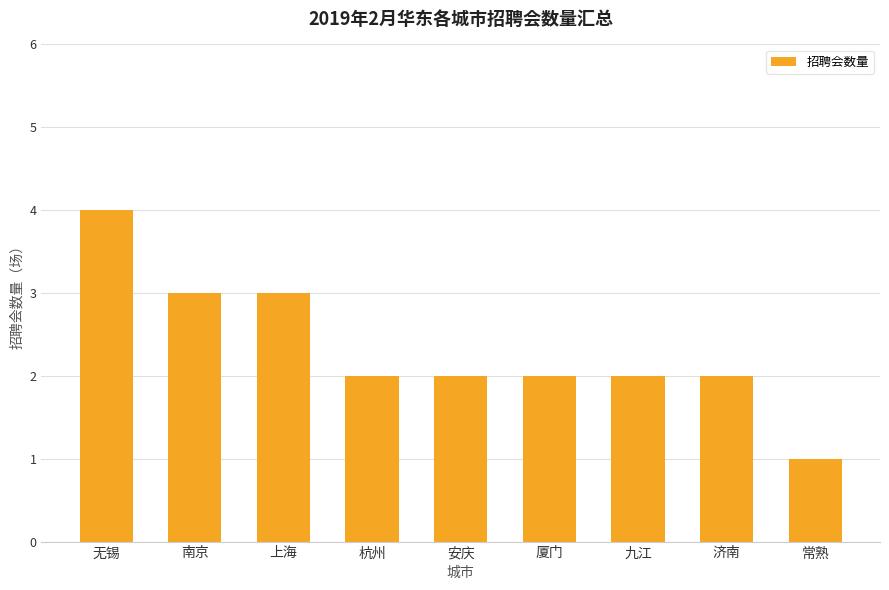

Reading left to right, extract all data points from this chart.

无锡=4	南京=3	上海=3	杭州=2	安庆=2	厦门=2	九江=2	济南=2	常熟=1